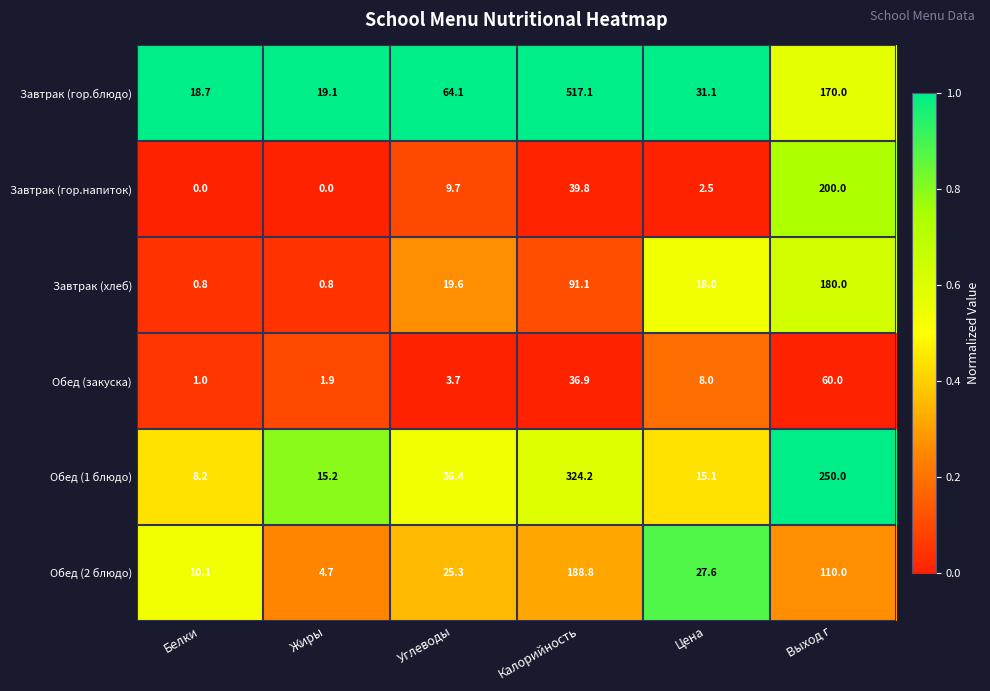

What is the total value across all series at Калорийность?

1197.9